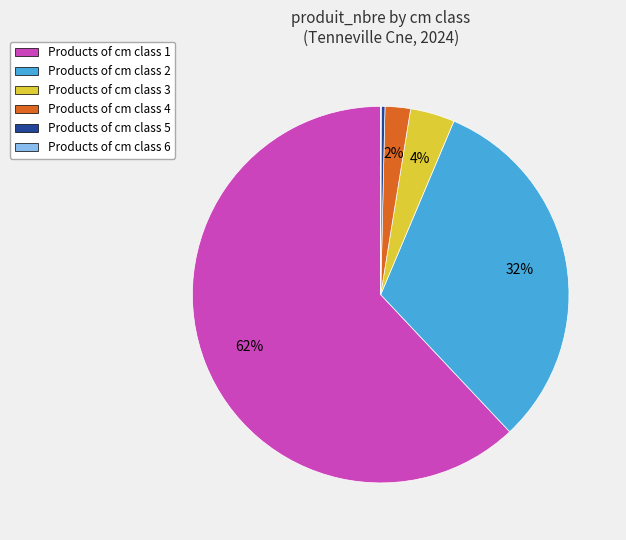

To the nearest percent, what is the difference between the largest and smallest slice percentages?

62%